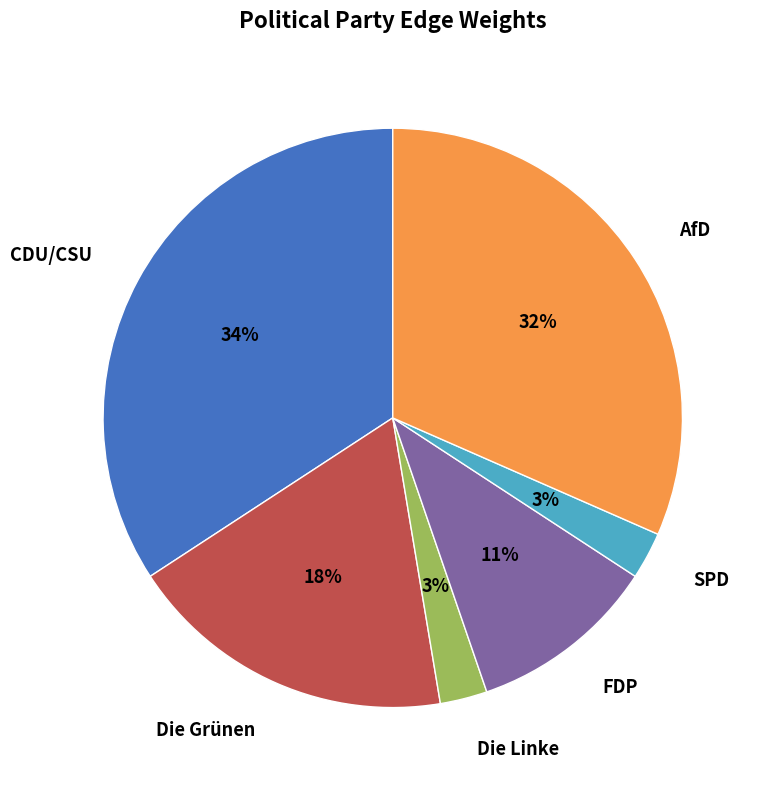

Do SPD and FDP together represent more than half of the pie?

No